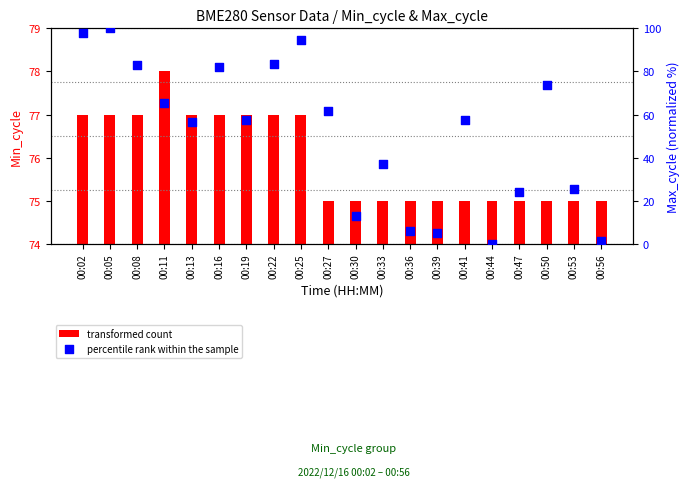

At which category is the sum across all series the highest?

00:05